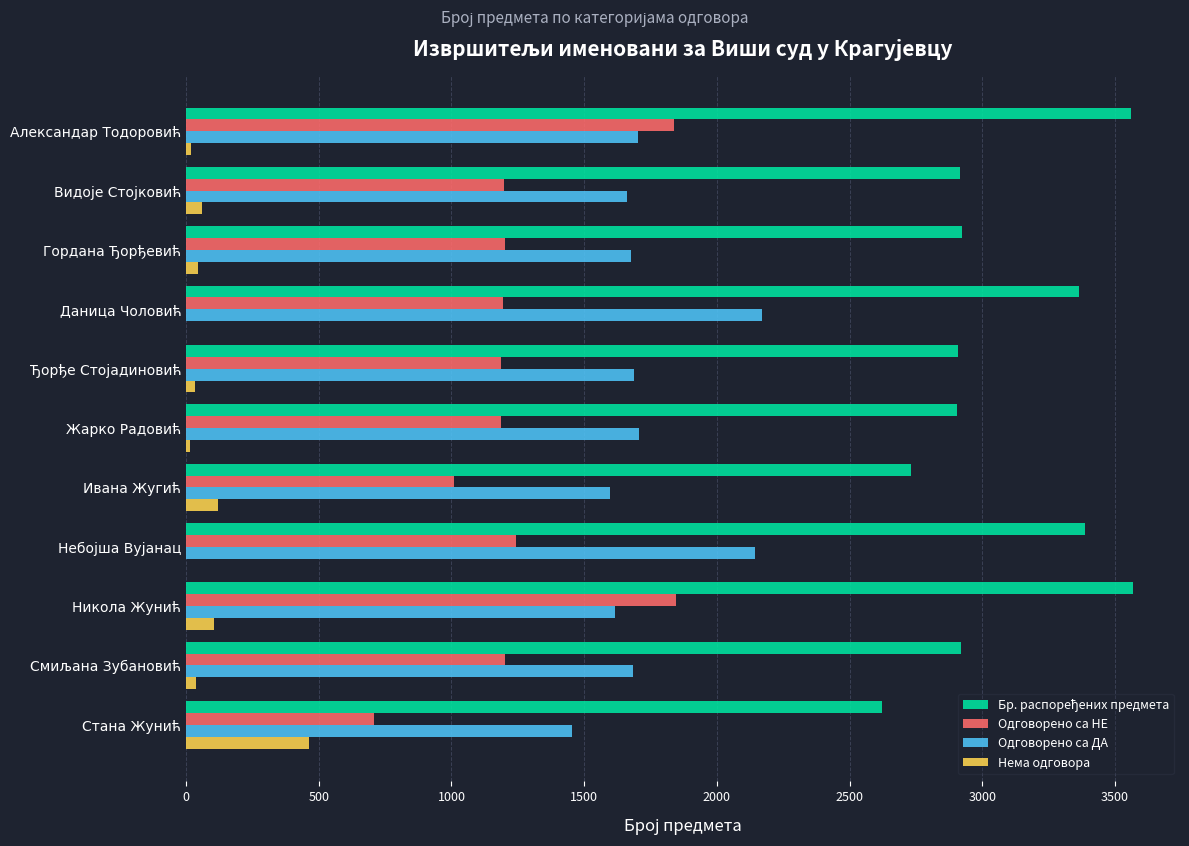

Is the value of Нема одговора at Жарко Радовић greater than the value of Одговорено са НЕ at Даница Чоловић?

No